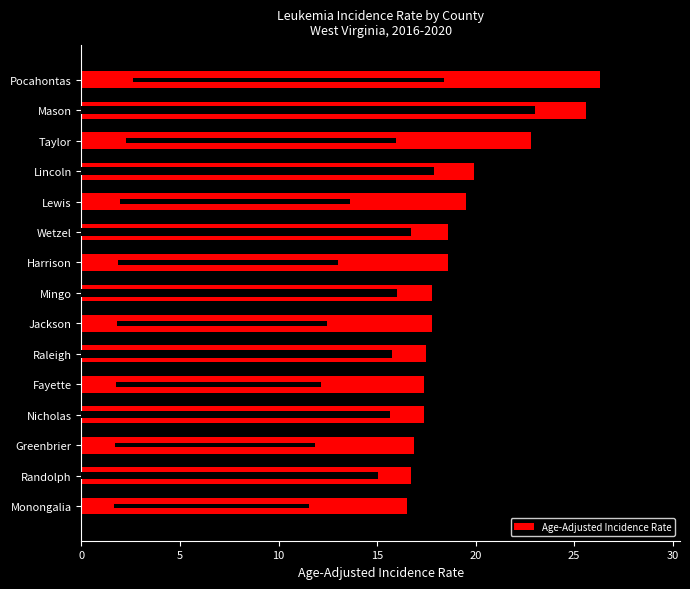

What is the minimum value shown in the chart?

16.5